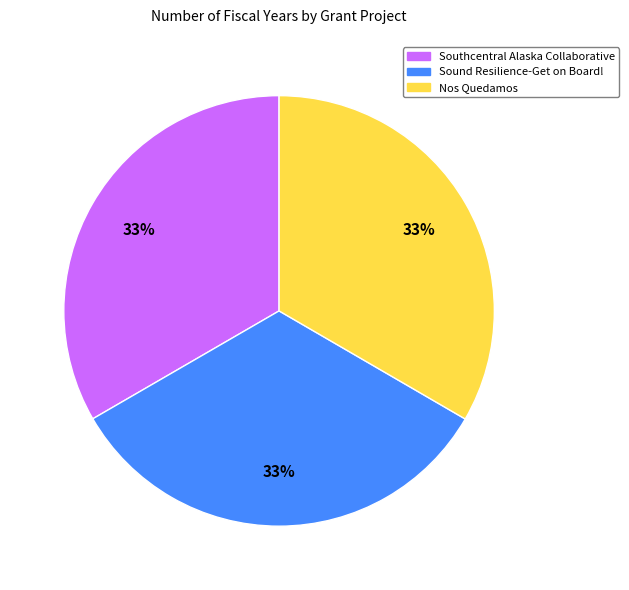

What is the ratio of the value at Nos Quedamos to the value at Sound Resilience-Get on Board!?

1.0